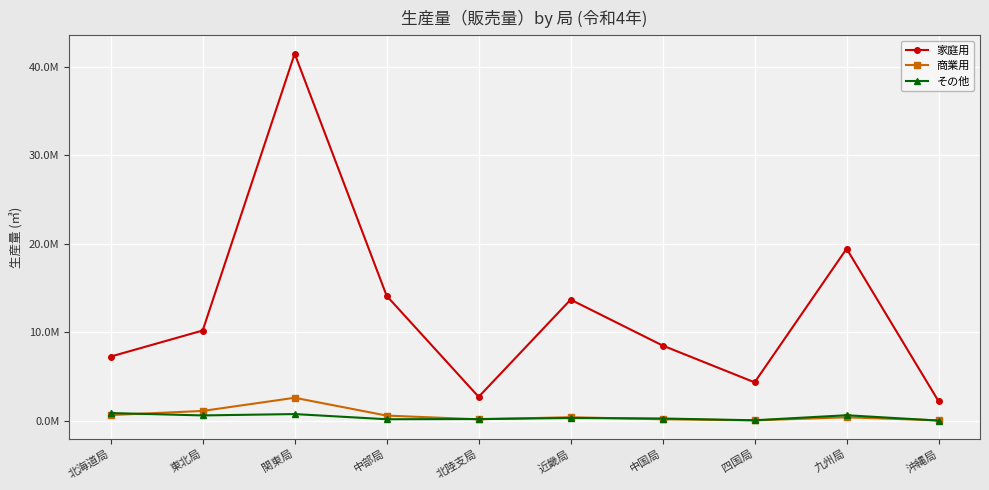

True or false: その他 and 家庭用 intersect in this chart.

False